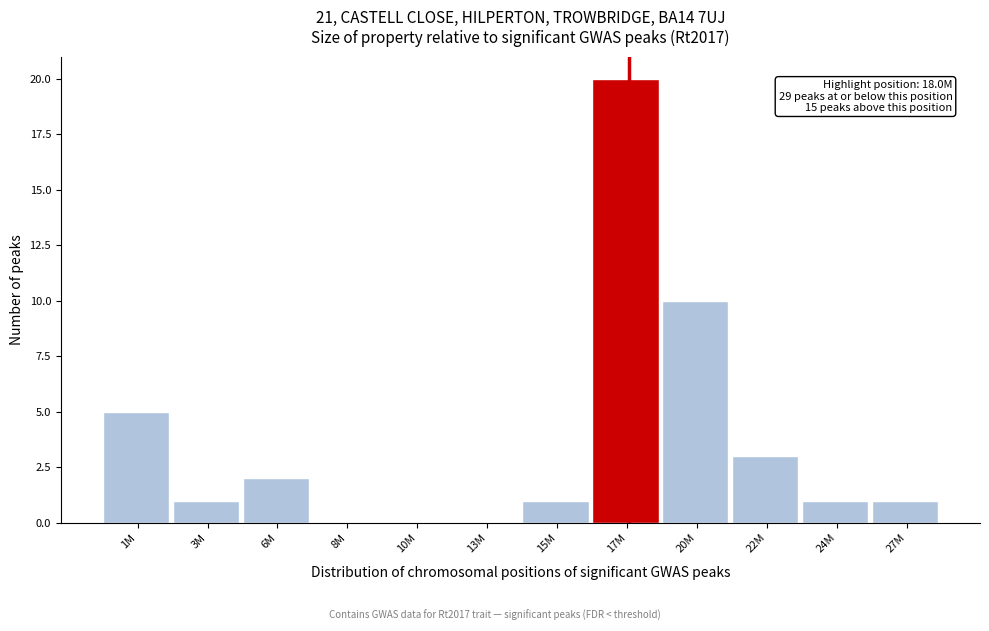

Reading left to right, transcribe all the data shown in this chart.

1M=5	3M=1	6M=2	8M=0	10M=0	13M=0	15M=1	17M=20	20M=10	22M=3	24M=1	27M=1